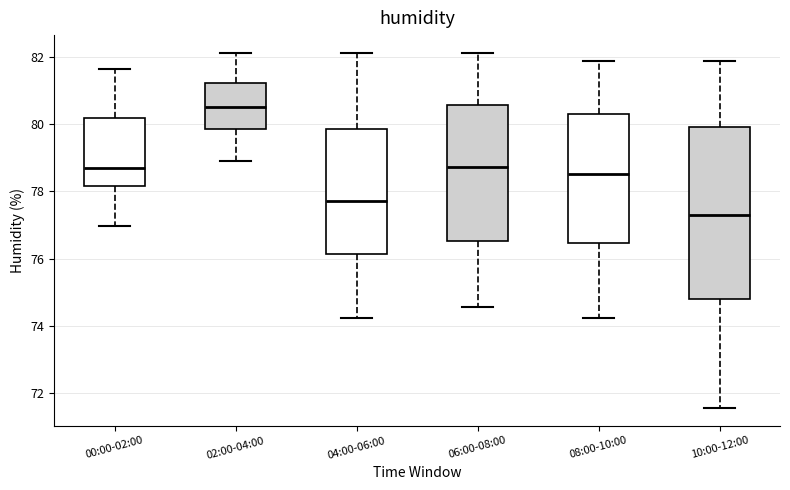

Where is the lower edge of the box for 00:00-02:00 on the y-axis? The values are not printed on the chart, so give them approximately, as read against the axis.

78.2